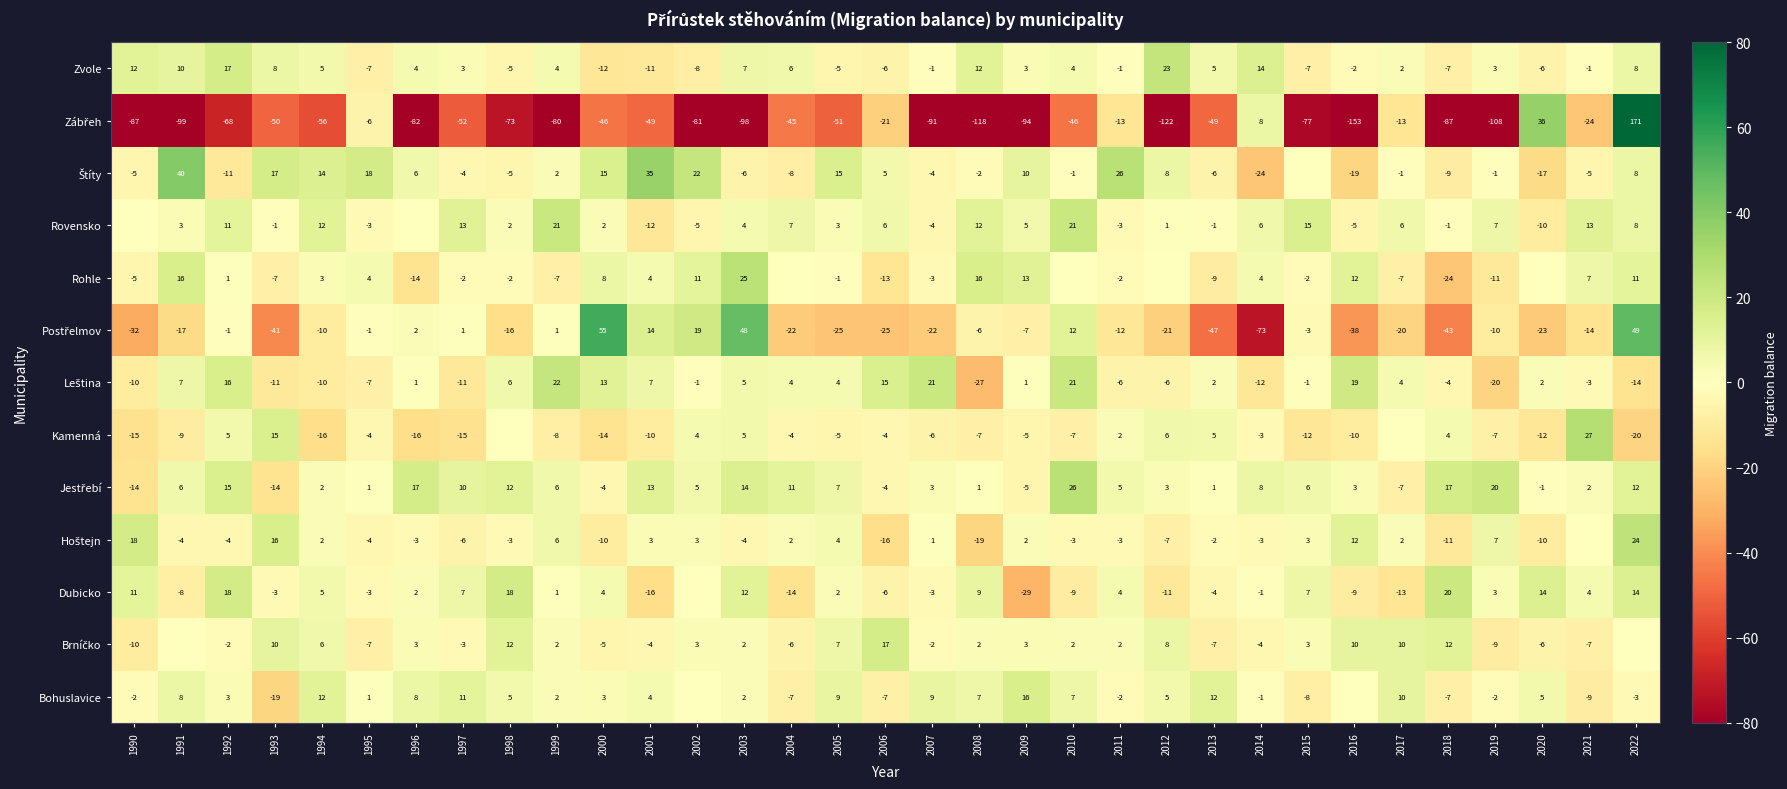

The Rovensko series shows 1 at 1998. True or false?

False